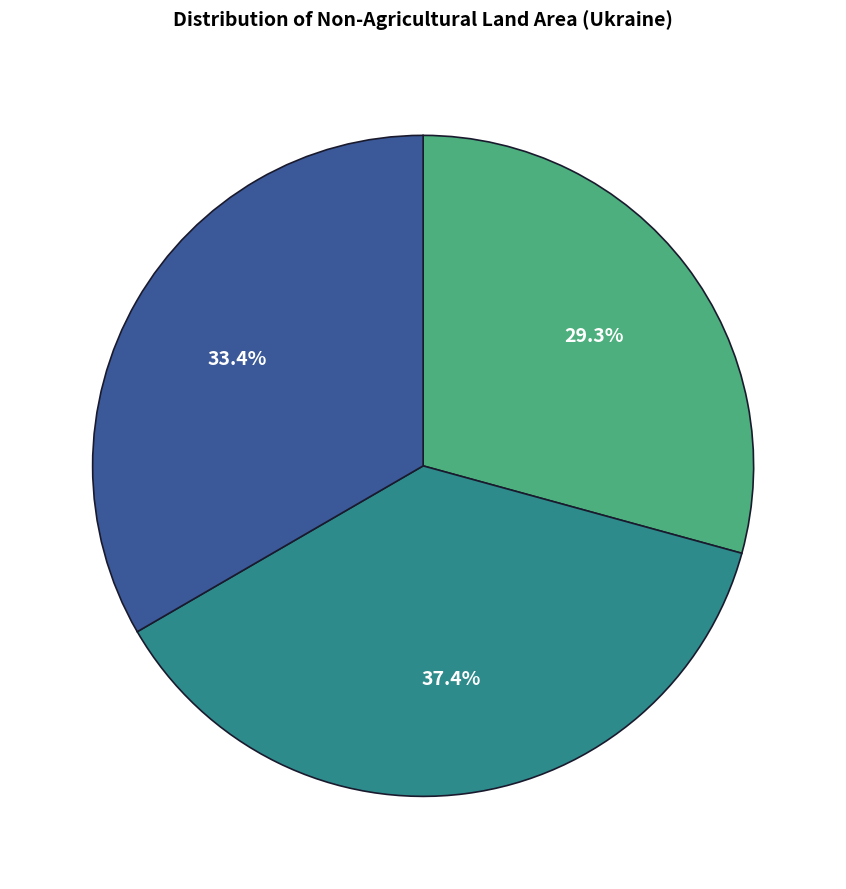

Is there any slice that represents more than half of the pie?

No